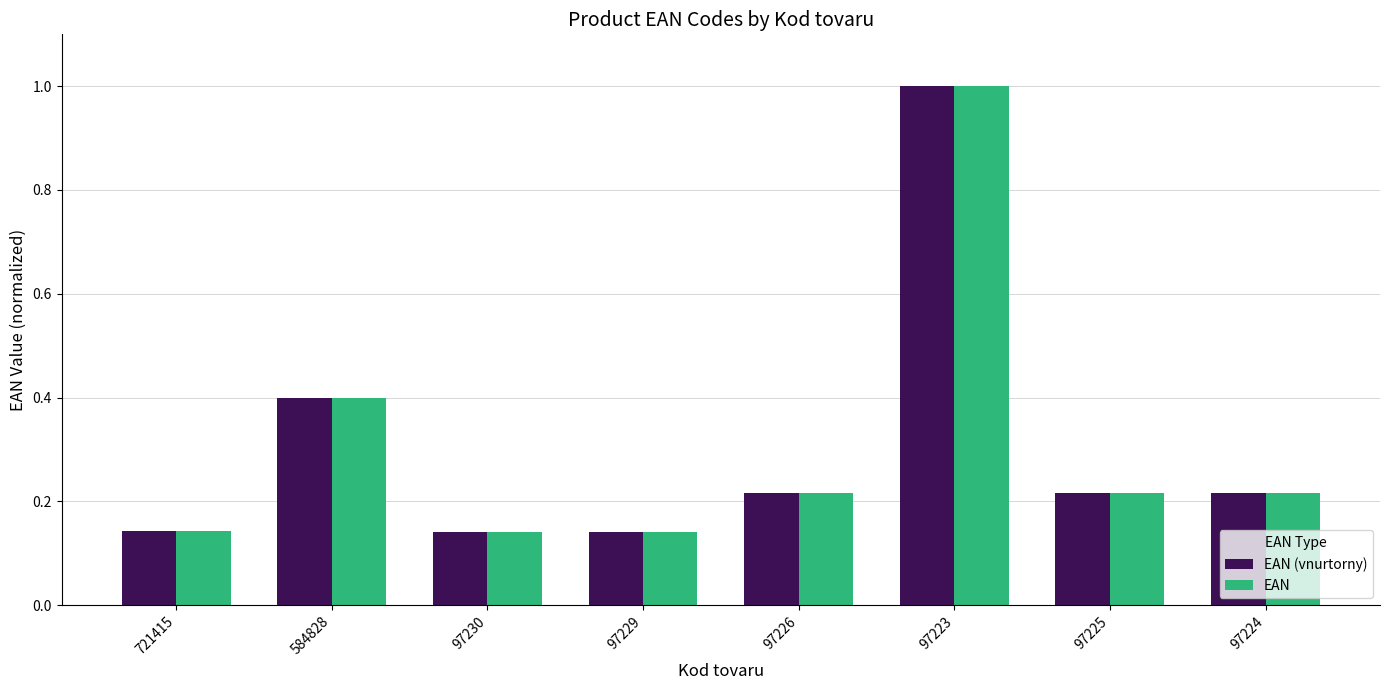

What is the maximum value shown in the chart?

1.0